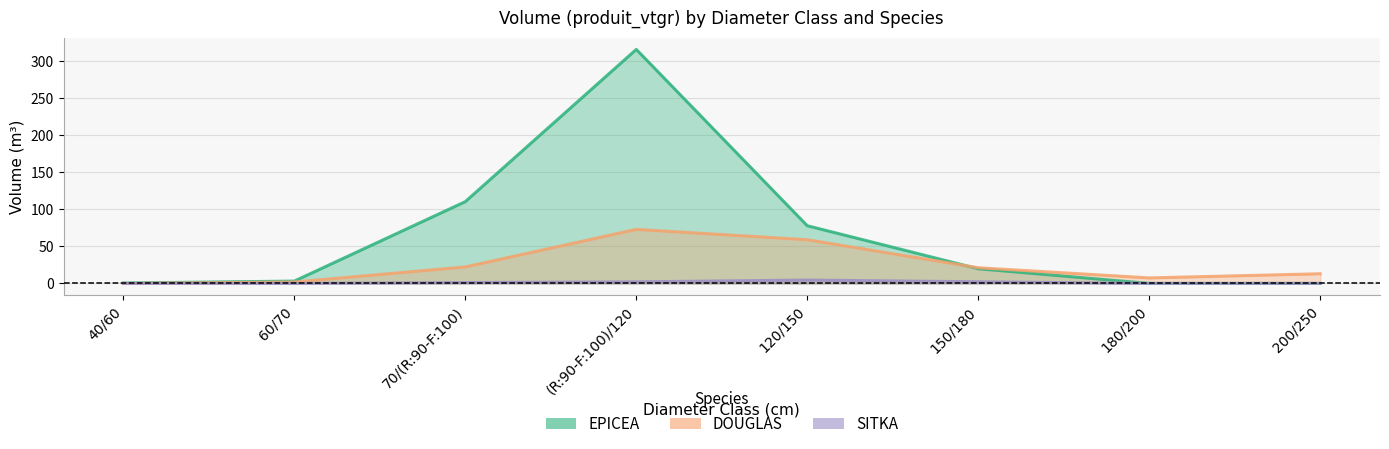

At which category is the sum across all series the highest?

(R:90-F:100)/120